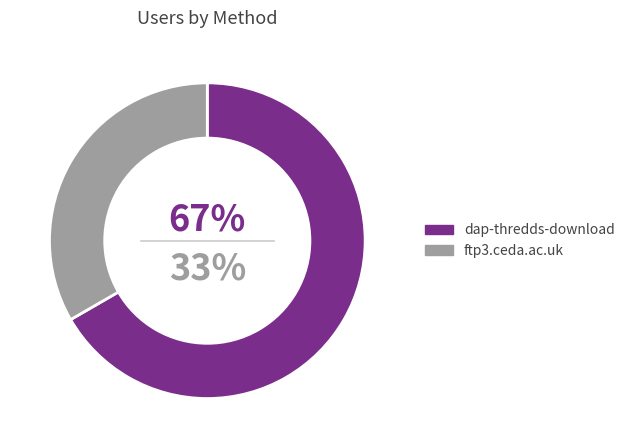

To the nearest percent, what portion does ftp3.ceda.ac.uk represent?

33%